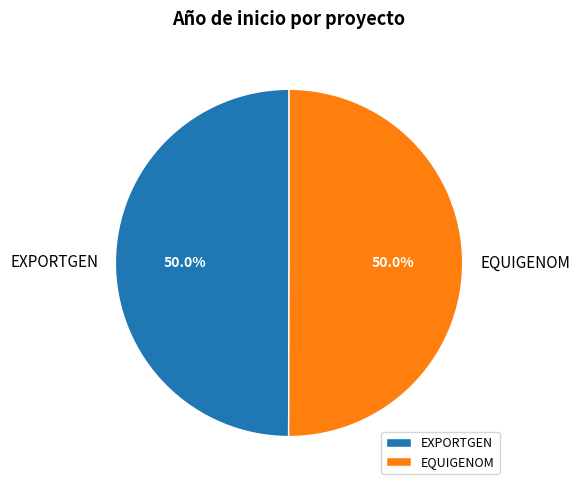

What is the ratio of the value at EQUIGENOM to the value at EXPORTGEN?

1.0